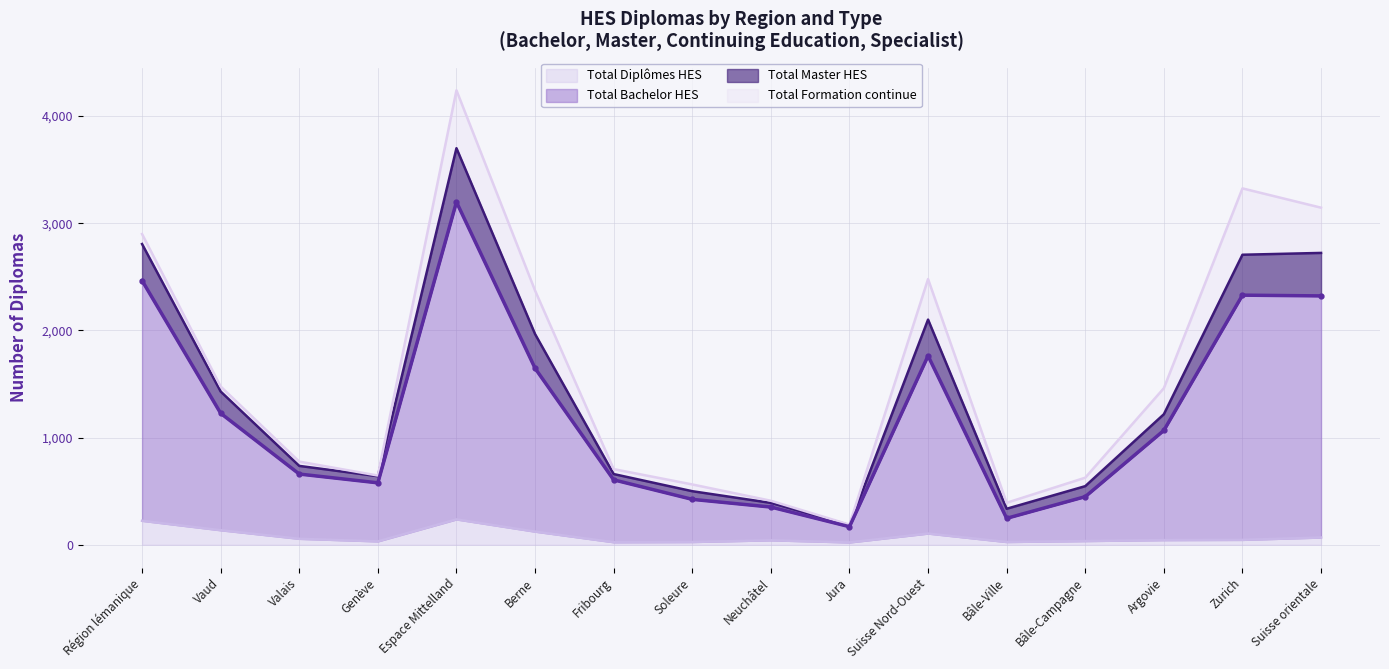

The value of Total Diplômes HES at Vaud is 136. True or false?

True